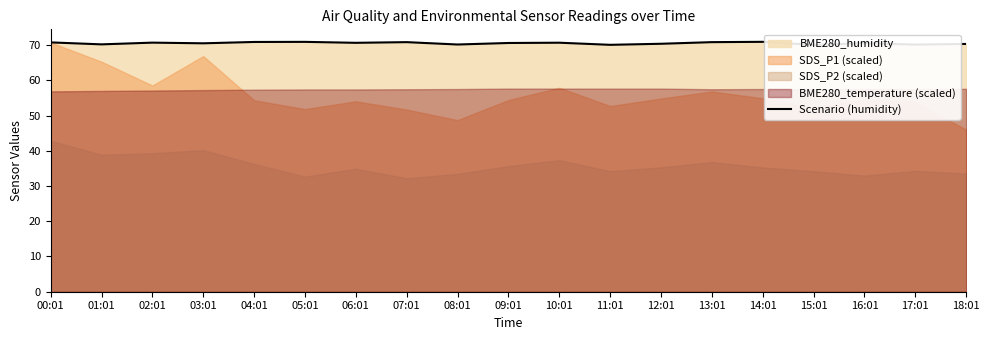

Rank the categories by value from lowest to highest.

15:01, 11:01, 17:01, 08:01, 01:01, 18:01, 12:01, 03:01, 16:01, 09:01, 06:01, 10:01, 02:01, 00:01, 07:01, 13:01, 04:01, 05:01, 14:01